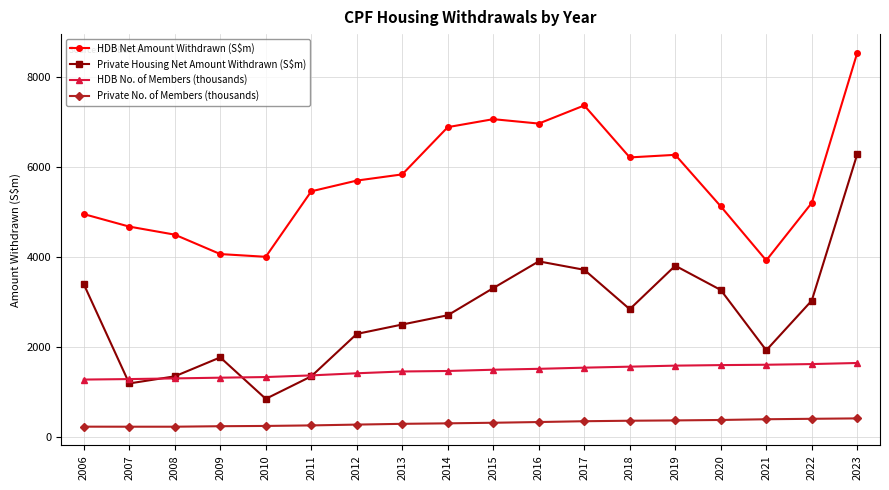

True or false: Private Housing Net Amount Withdrawn (S$m) and HDB No. of Members (thousands) cross at least once.

True